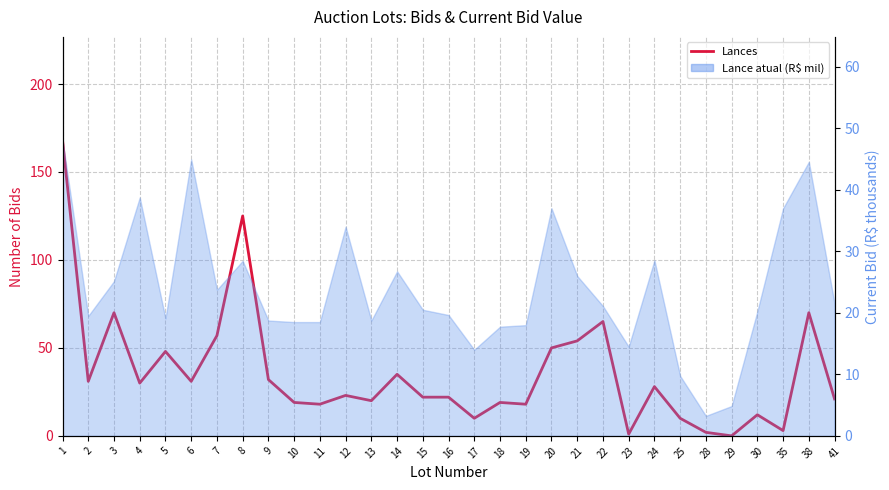

The value at 30 is 12. True or false?

True